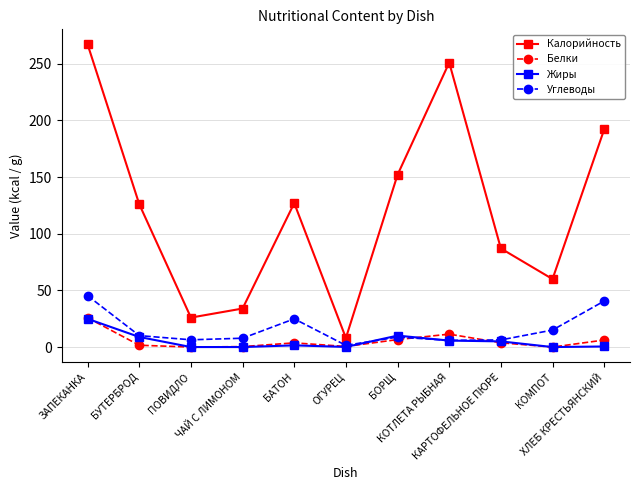

Which series has the widest spread of values?

Калорийность